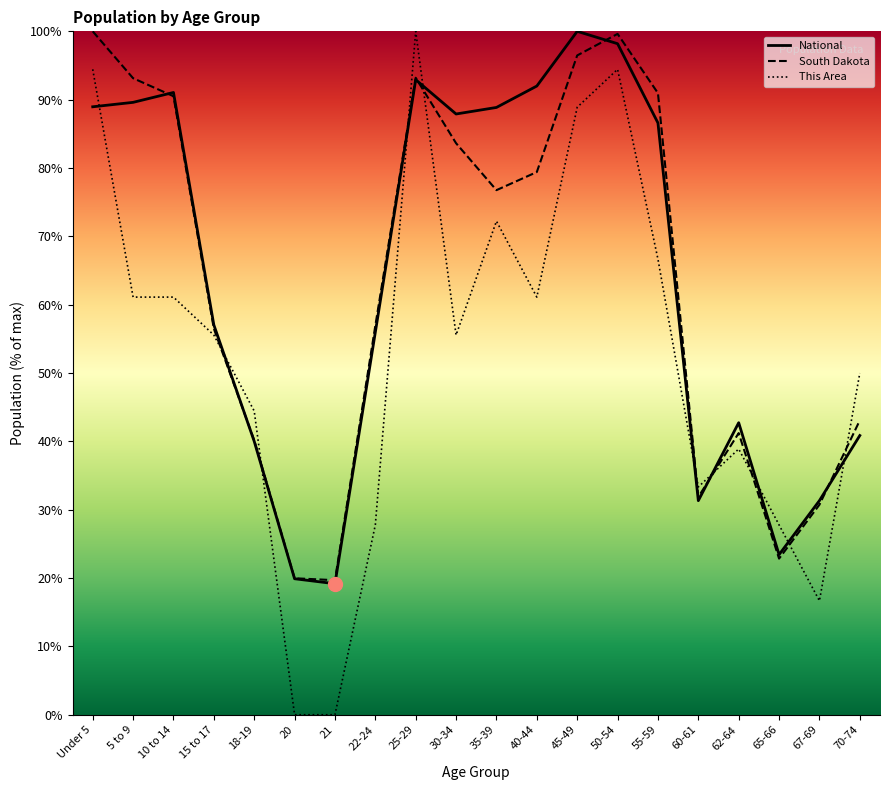

What is the difference between the maximum and minimum values in the South Dakota series?

80.3